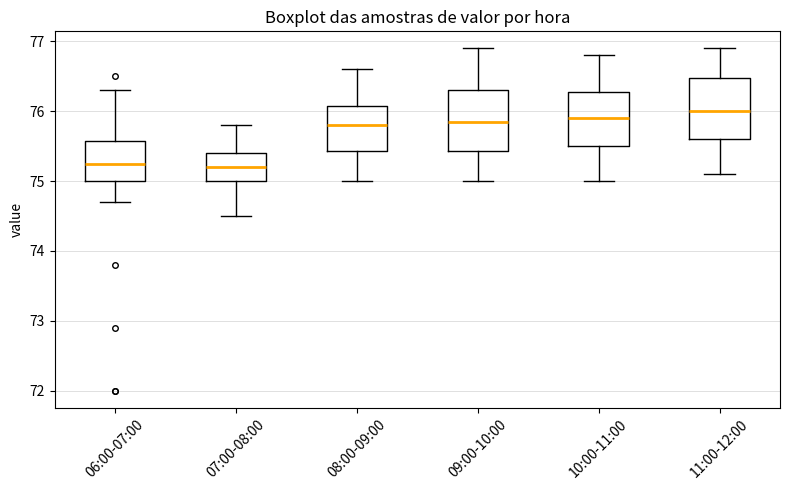

Reading left to right, read every box against the y-axis: the position of its median line, the range the box covers, and the ends of its whiskers. The values are not printed on the chart, so give them approximately, as read against the axis.

06:00-07:00: median 75.3, box 75.0 to 75.6, whiskers 74.7 to 76.3
07:00-08:00: median 75.2, box 75.0 to 75.4, whiskers 74.5 to 75.8
08:00-09:00: median 75.8, box 75.4 to 76.1, whiskers 75.0 to 76.6
09:00-10:00: median 75.9, box 75.4 to 76.3, whiskers 75.0 to 76.9
10:00-11:00: median 75.9, box 75.5 to 76.3, whiskers 75.0 to 76.8
11:00-12:00: median 76.0, box 75.6 to 76.5, whiskers 75.1 to 76.9